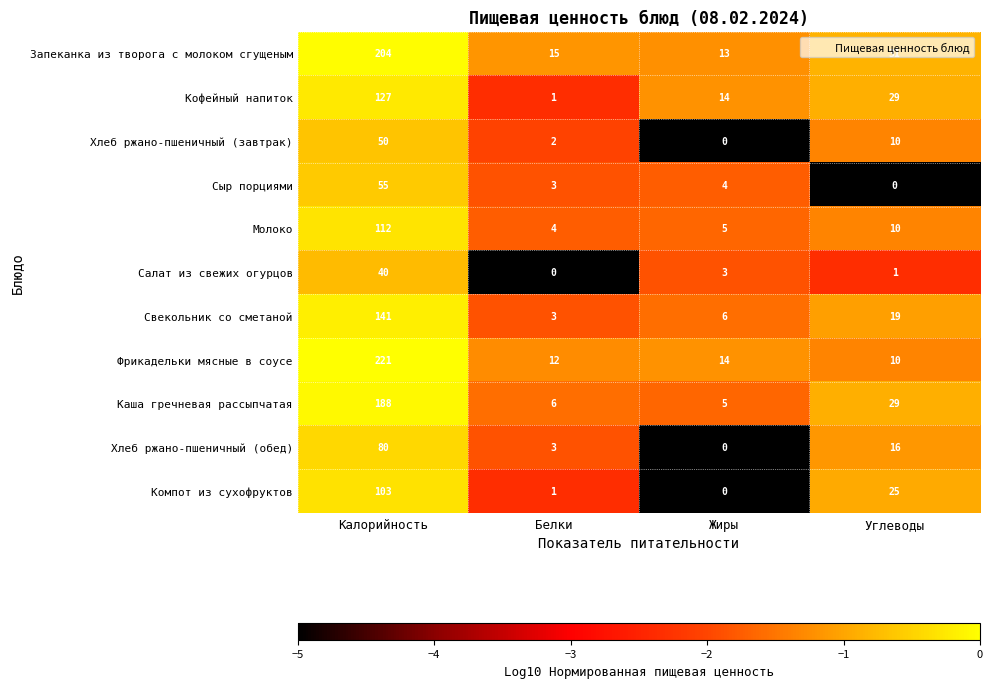

What is the sum of all Запеканка из творога с молоком сгущеным values?

263